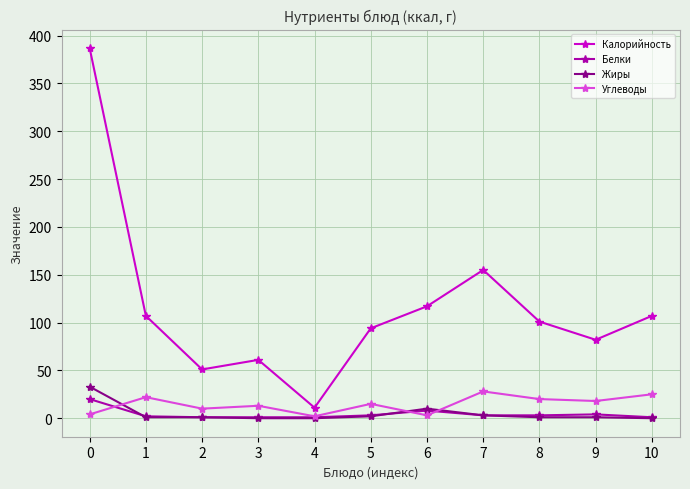

Between which two adjacent categories do Жиры and Углеводы first intersect?

0 and 1